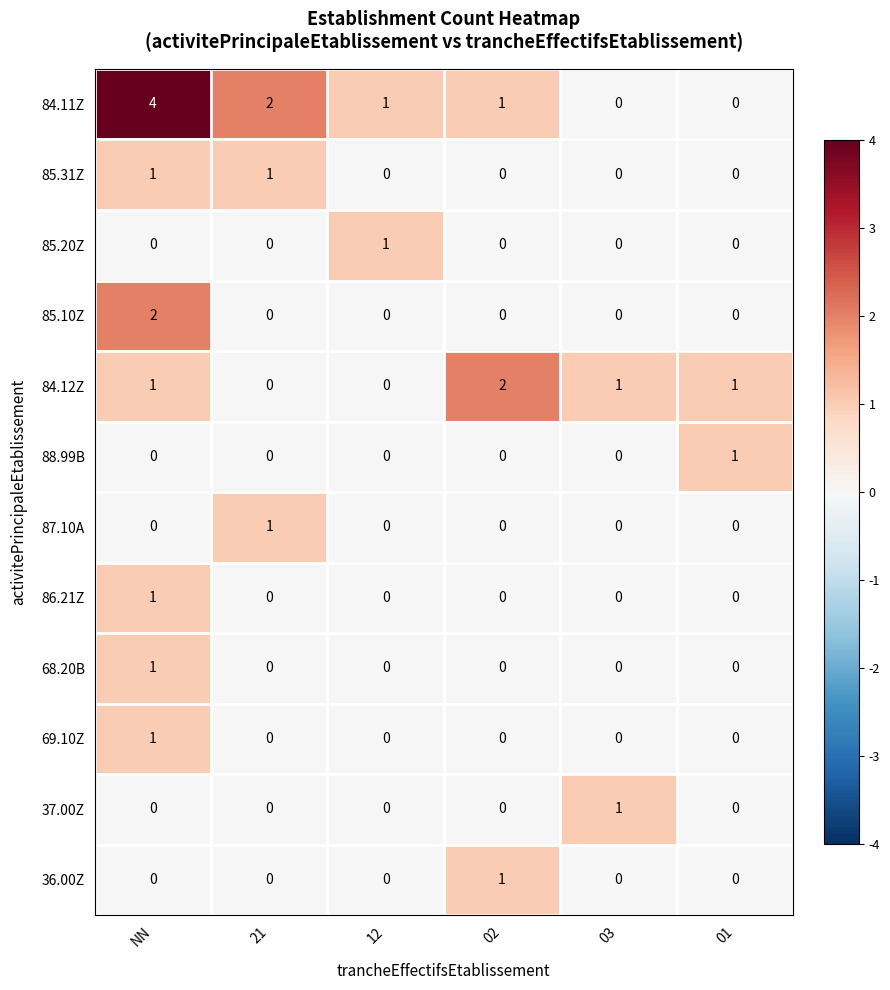

Which series has the largest total across all categories?

84.11Z